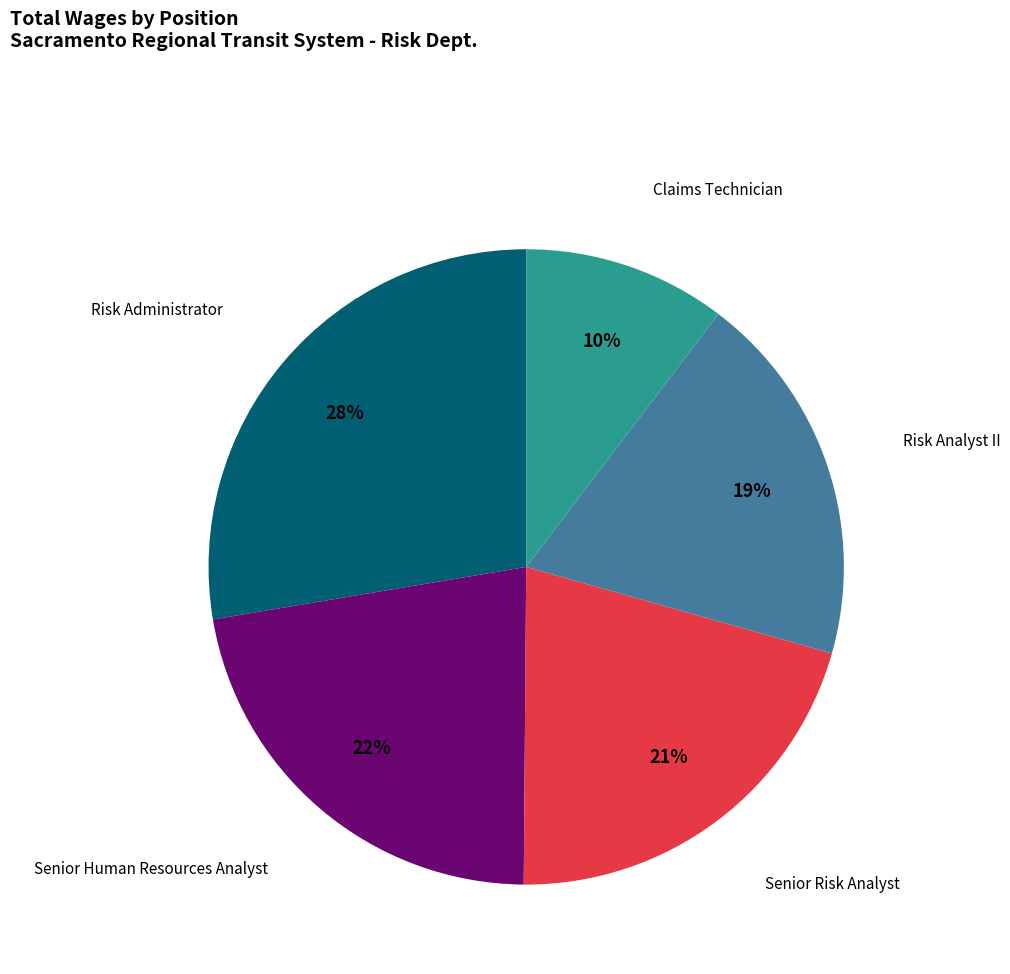

How many slices are in this pie chart?

5